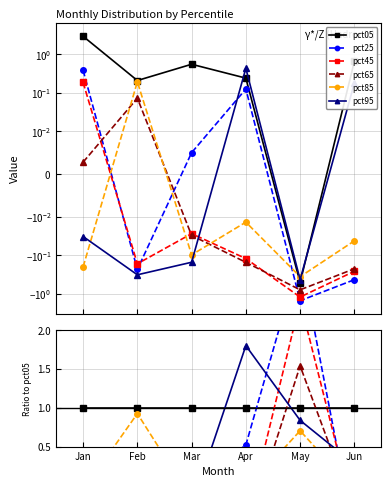

True or false: pct95 and pct05 intersect in this chart.

True